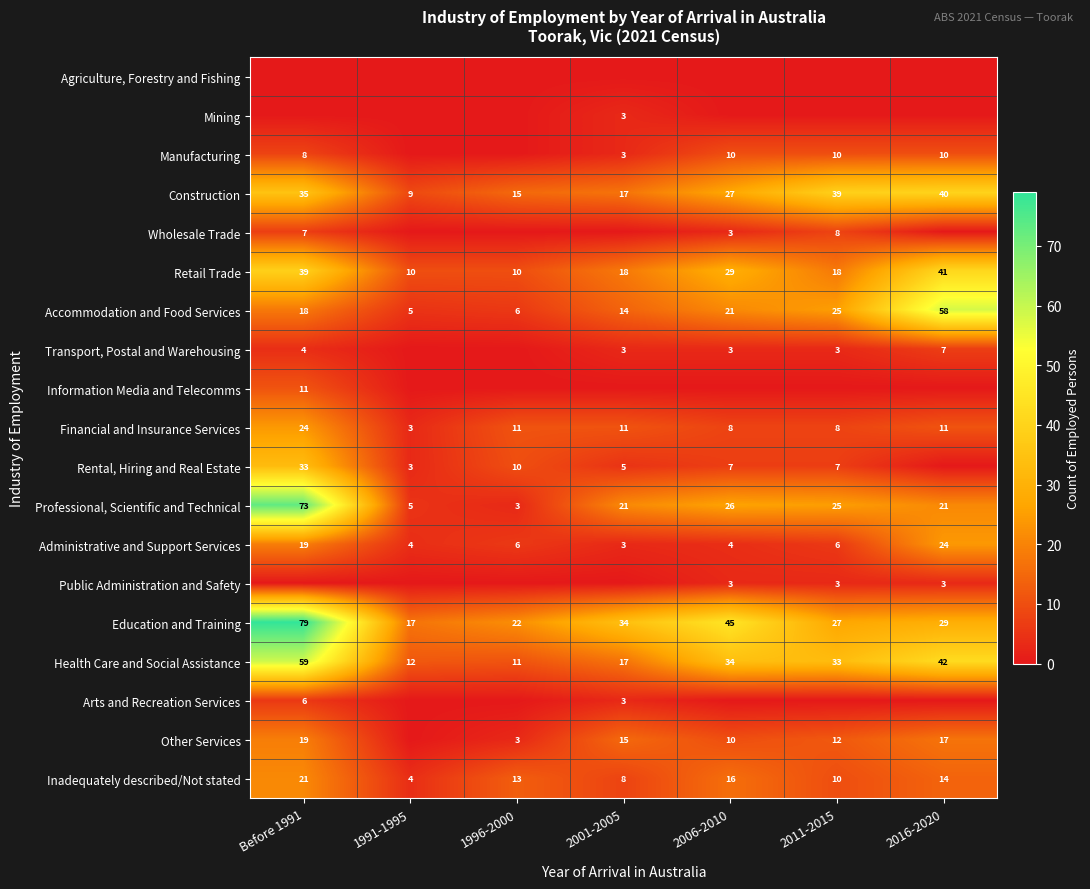

True or false: Professional, Scientific and Technical has a value of 73 at Before 1991.

True